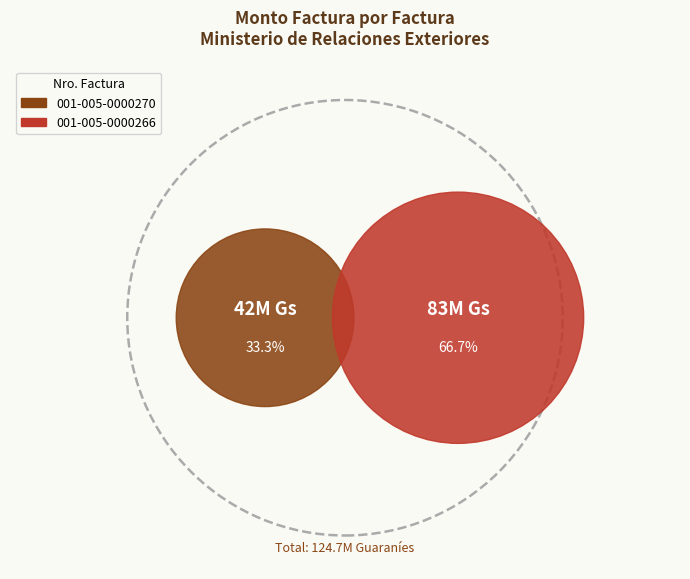

What percentage is the 001-005-0000270 slice, to the nearest percent?

33%